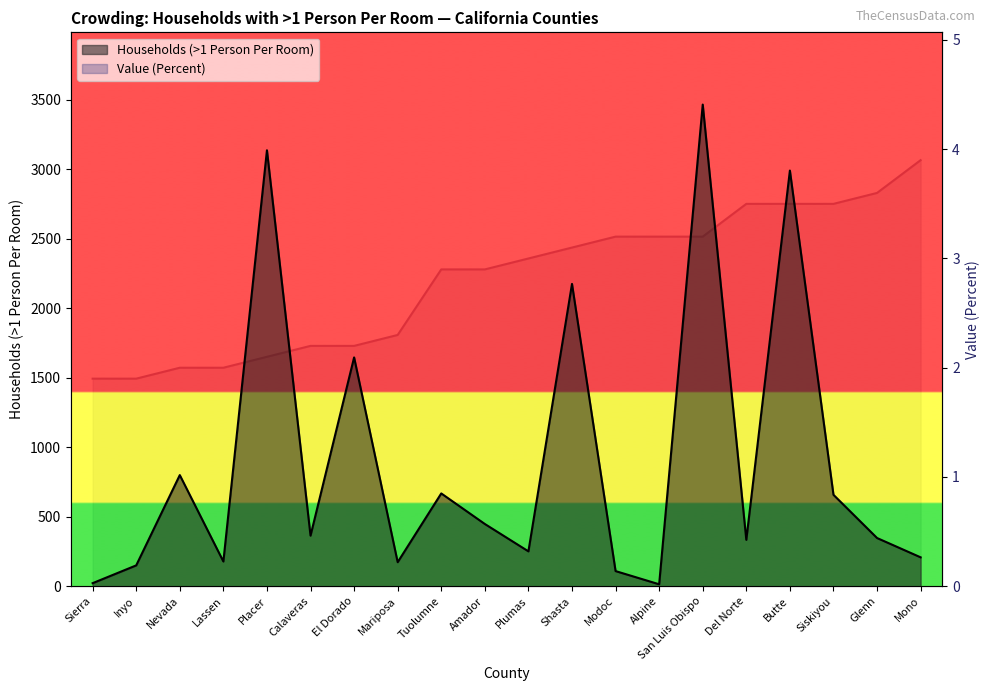

Read the Households (>1 Person Per Room) value at Calaveras.

364.0